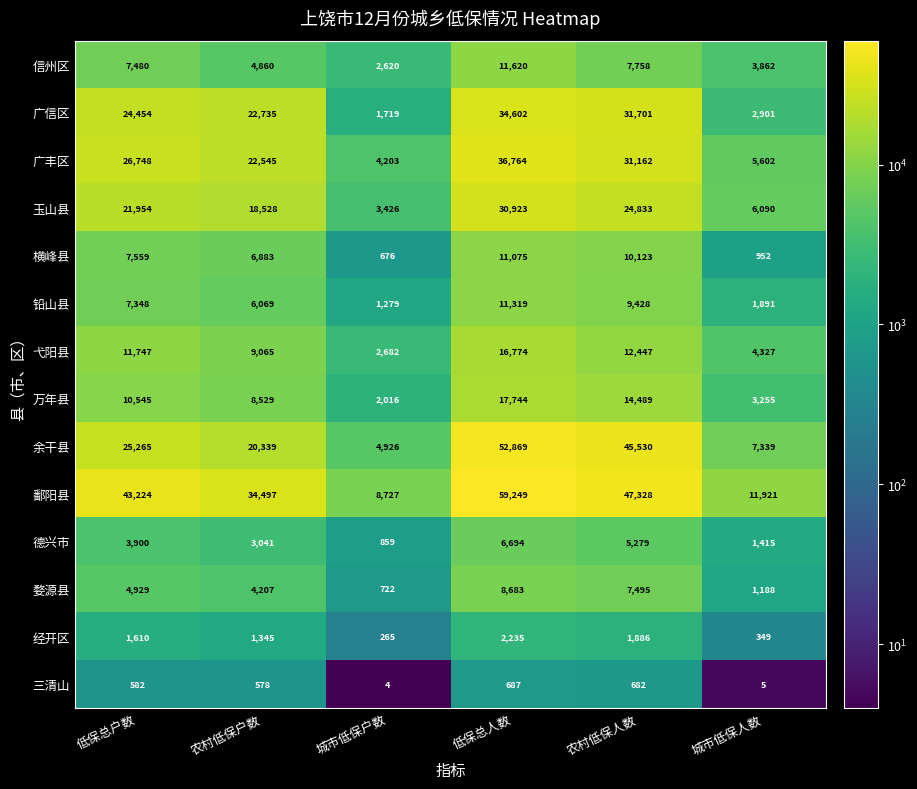

What is the minimum value shown in the chart?

4